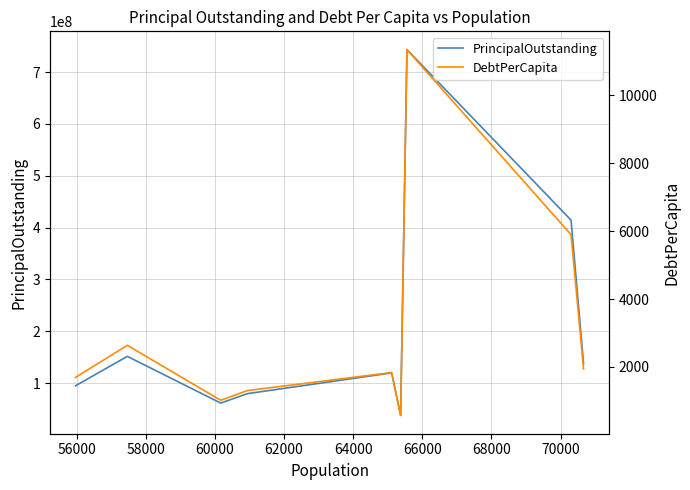

Count the number of data series in this chart.

2